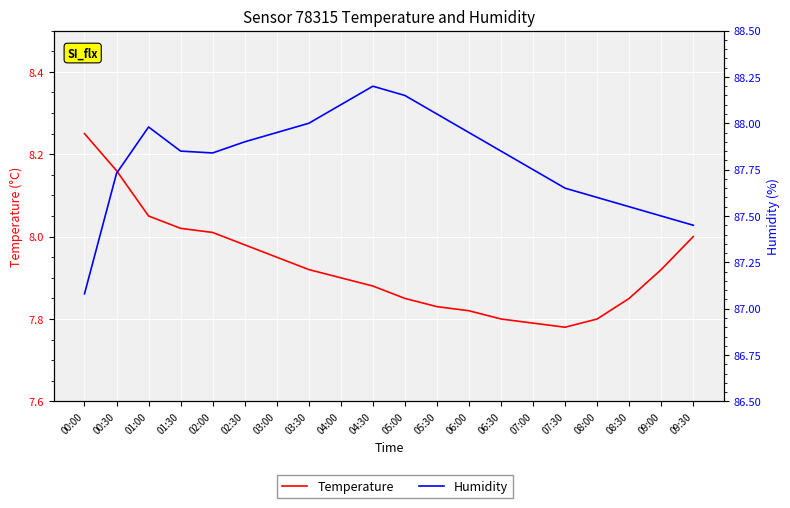

In Humidity, how many points are higher than both neighbors (excluding endpoints)?

2